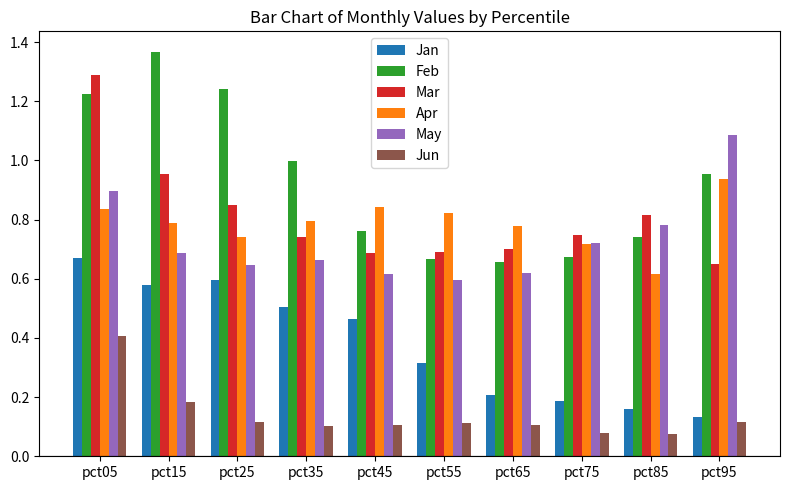

Which series has the largest range (max minus min)?

Feb